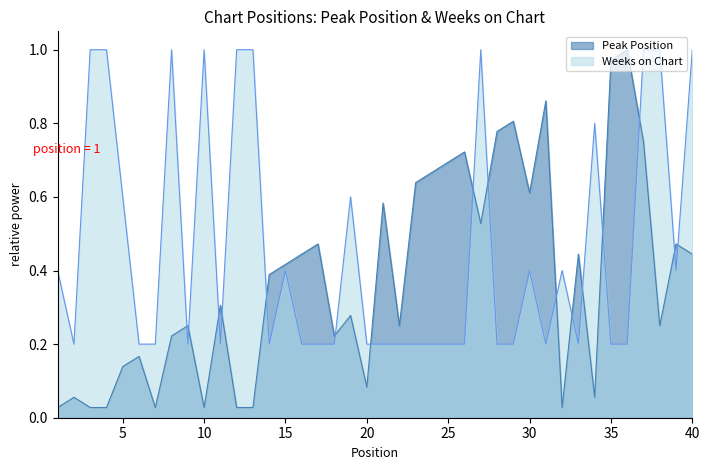

Is the value of Weeks on Chart at 6 greater than the value of Peak Position at 16?

No